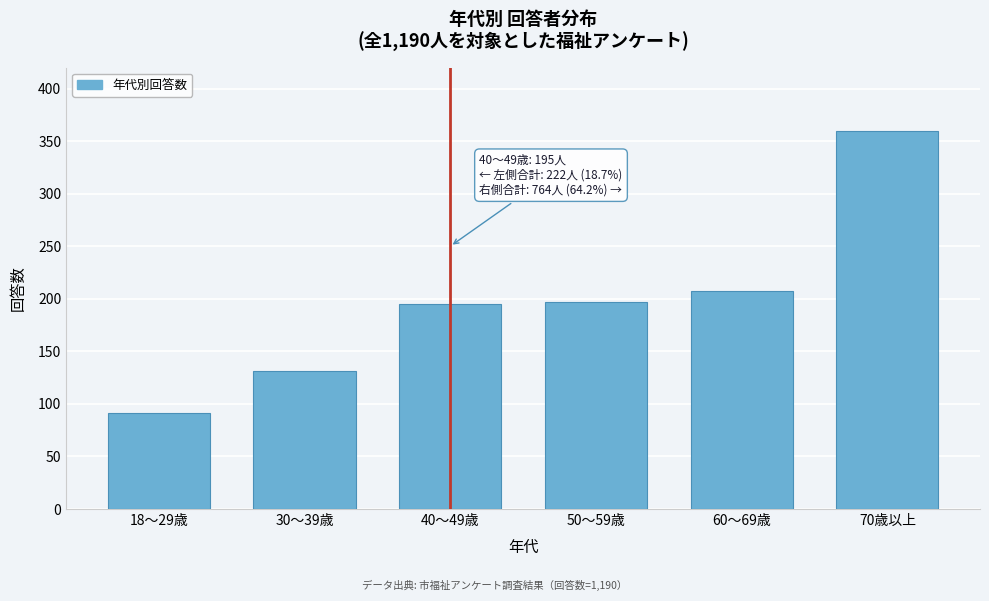

Reading left to right, transcribe all the data shown in this chart.

91	131	195	197	207	360